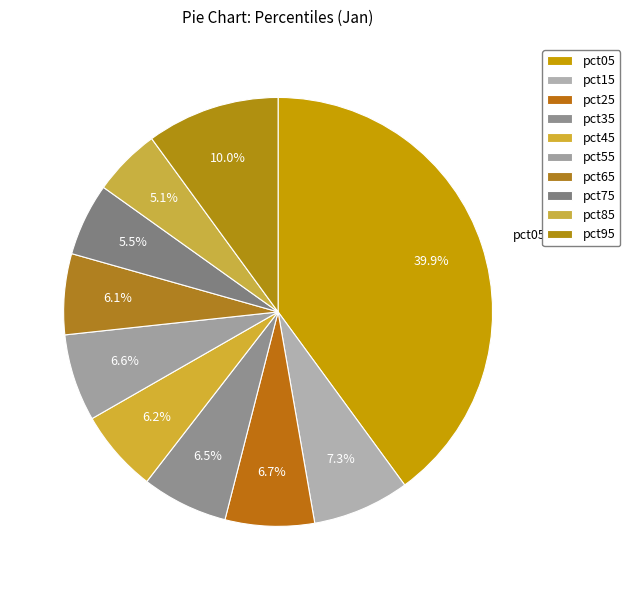

To the nearest percent, what is the difference between the pct75 and pct15 slice percentages?

2%